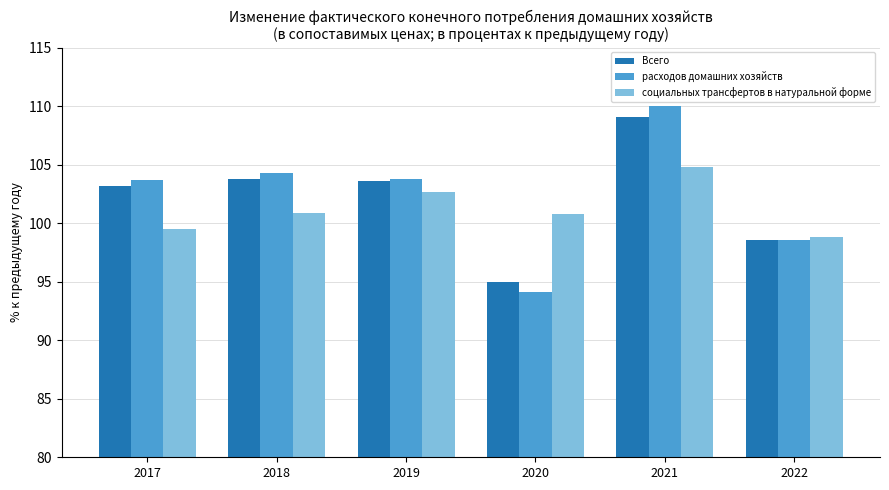

Is the value of социальных трансфертов в натуральной форме at 2020 greater than the value of расходов домашних хозяйств at 2019?

No